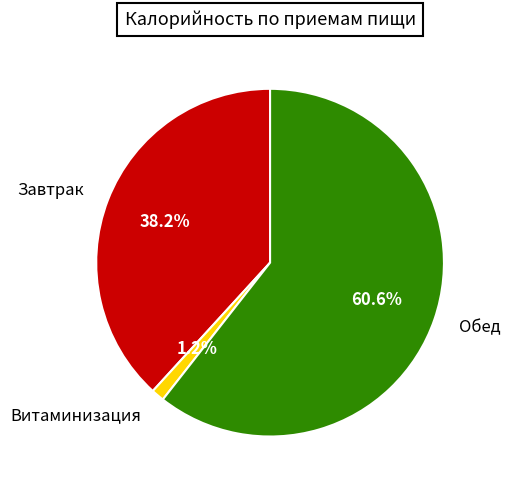

What is the ratio of the value at Завтрак to the value at Обед?

0.6